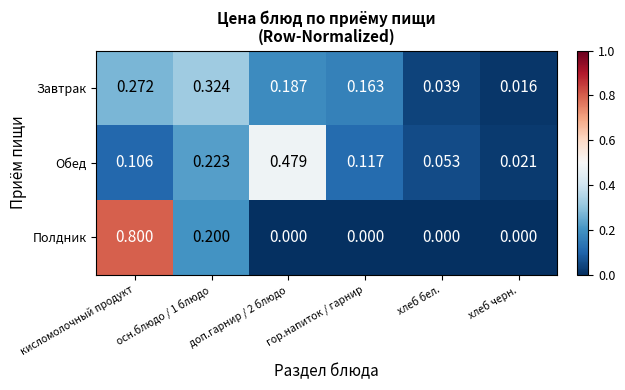

Is the value of Завтрак at кисломолочный продукт greater than the value of Полдник at хлеб бел.?

Yes